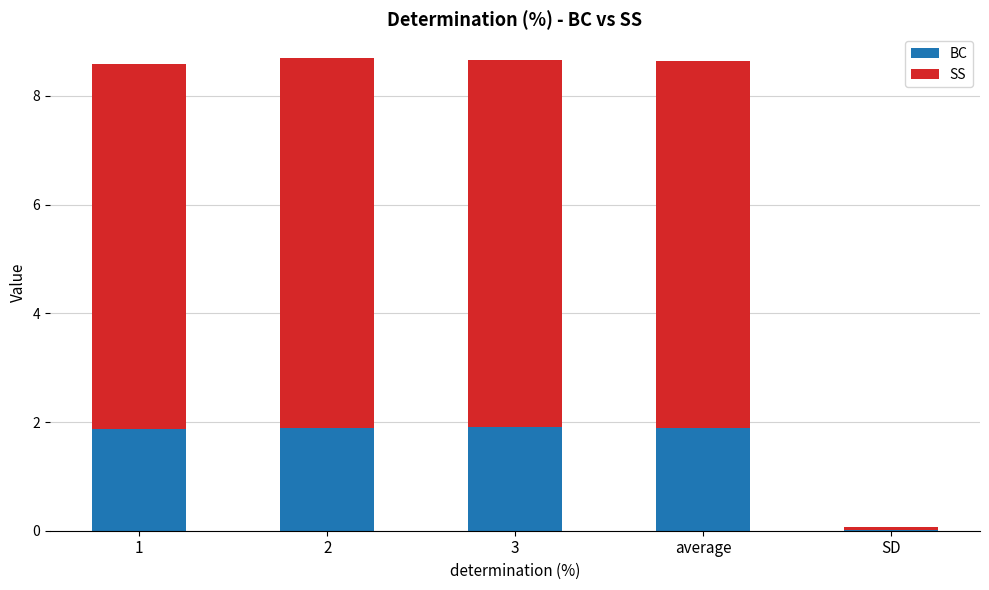

What is the maximum value for BC?

1.9